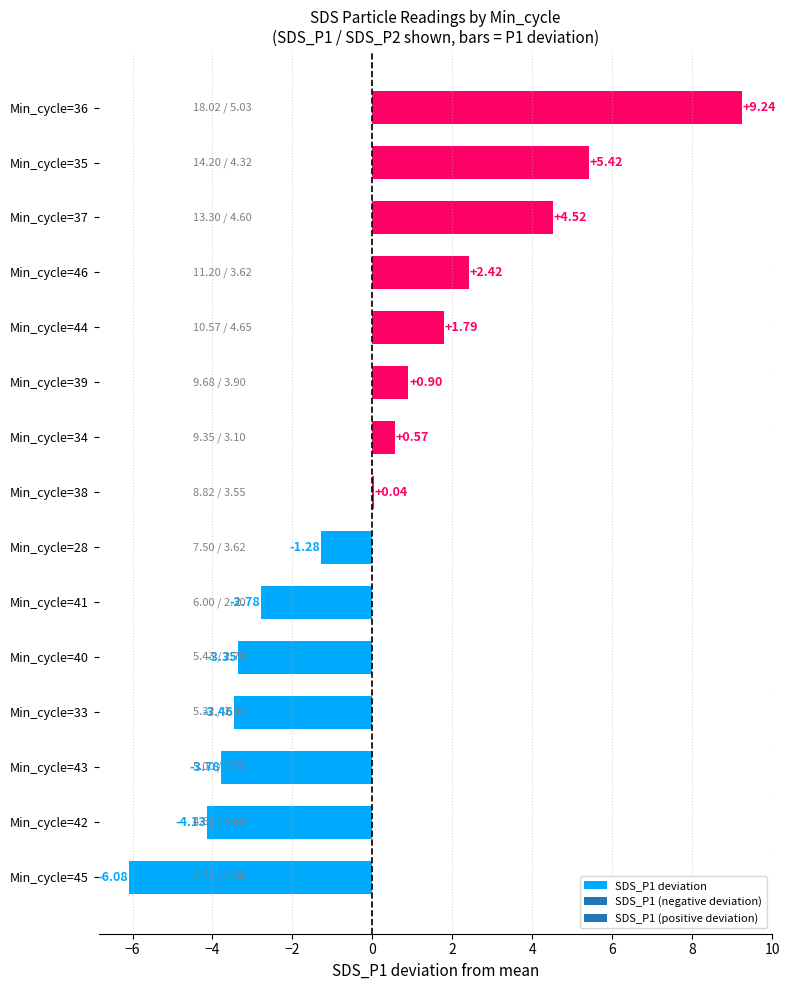

What is the sum of the values at Min_cycle=39 and Min_cycle=40?

-2.5